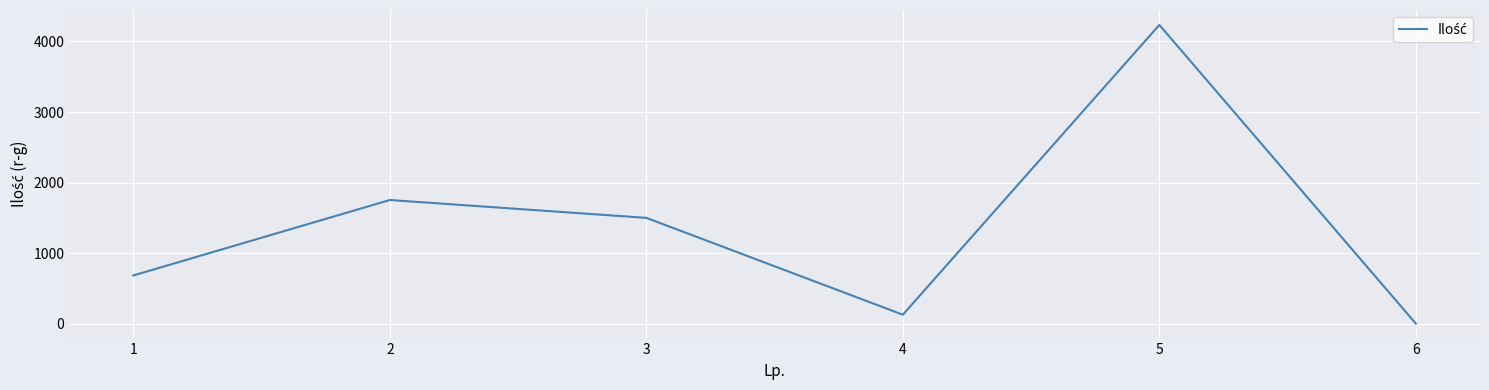

Which label corresponds to the smallest value in the chart?

6